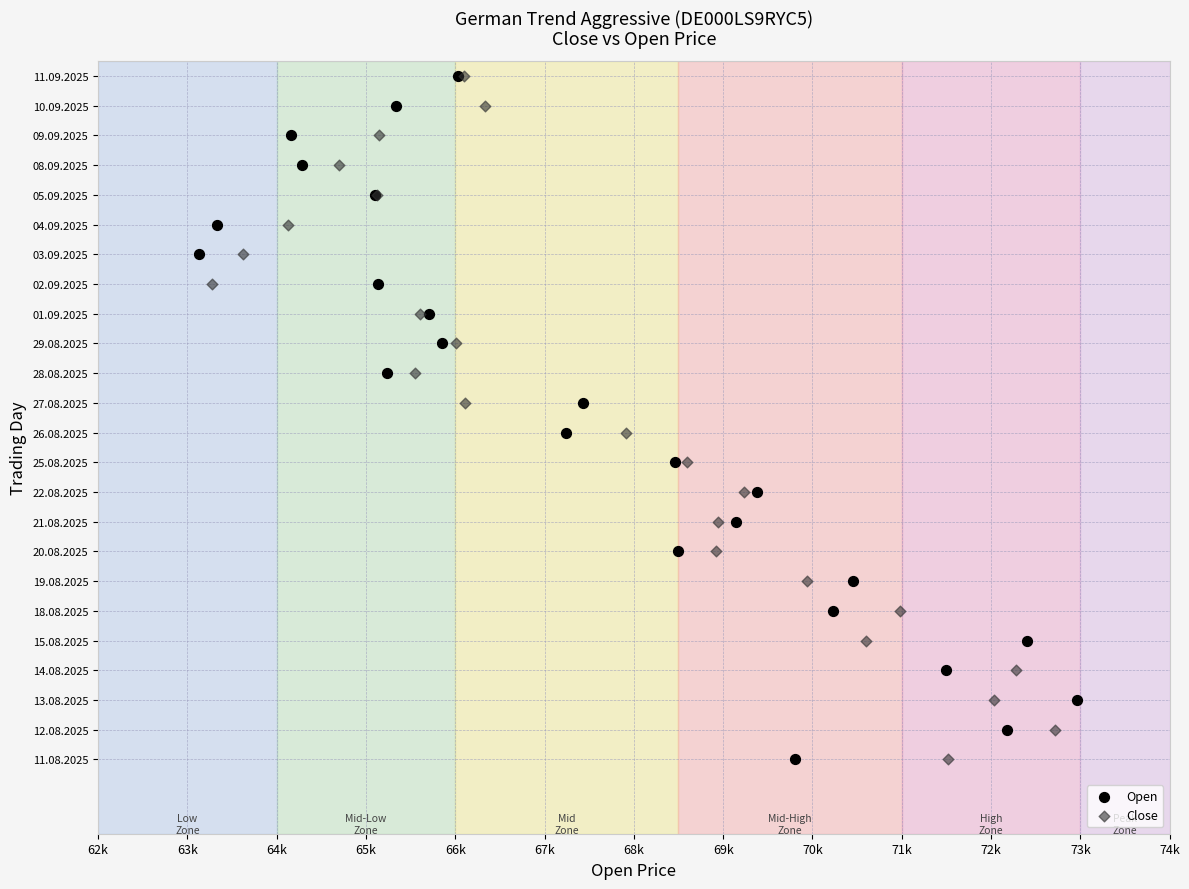

What are all the series names shown in the legend?

Open, Close